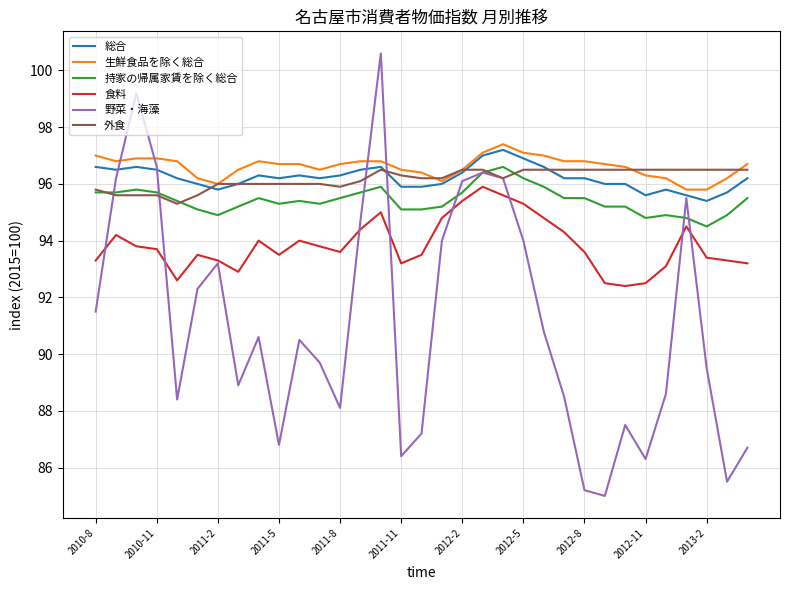

At how many categories does at least one series exceed 99?

2